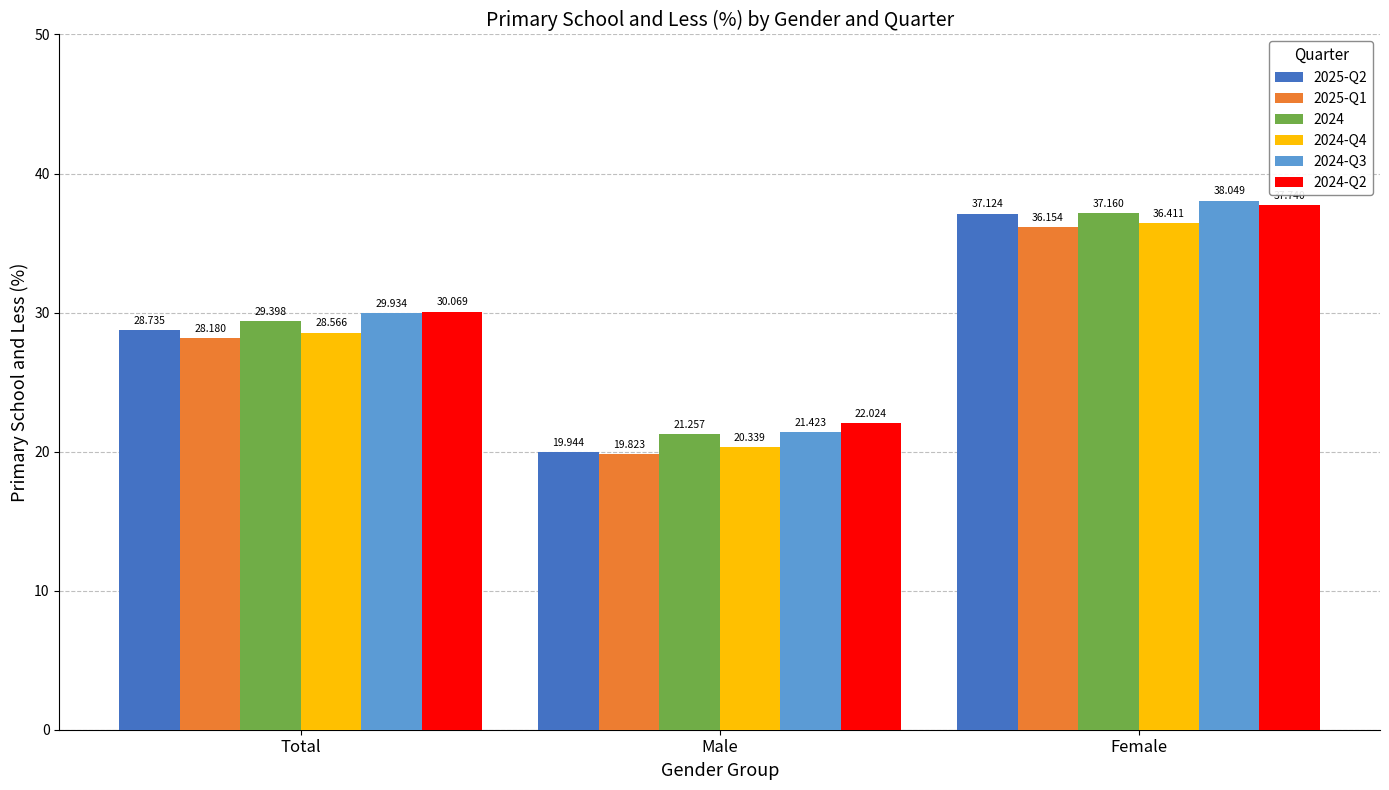

At which label does 2025-Q2 first exceed 28?

Total